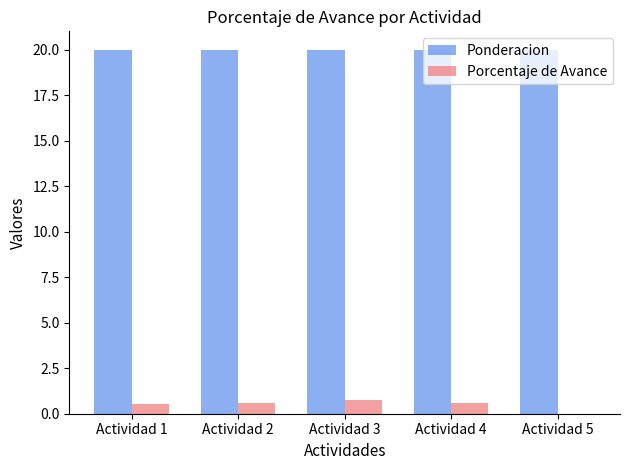

What are all the series names shown in the legend?

Ponderacion, Porcentaje de Avance